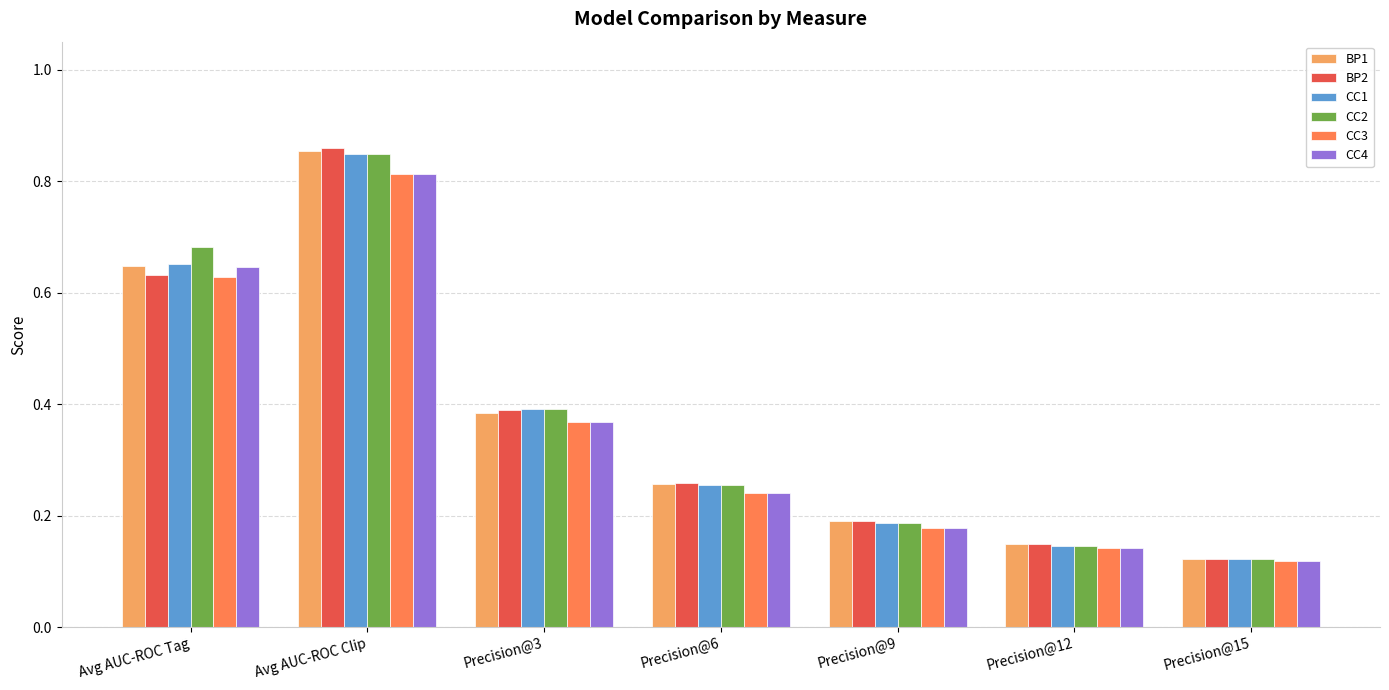

True or false: CC1 has a value of 0.2 at Precision@3.

False